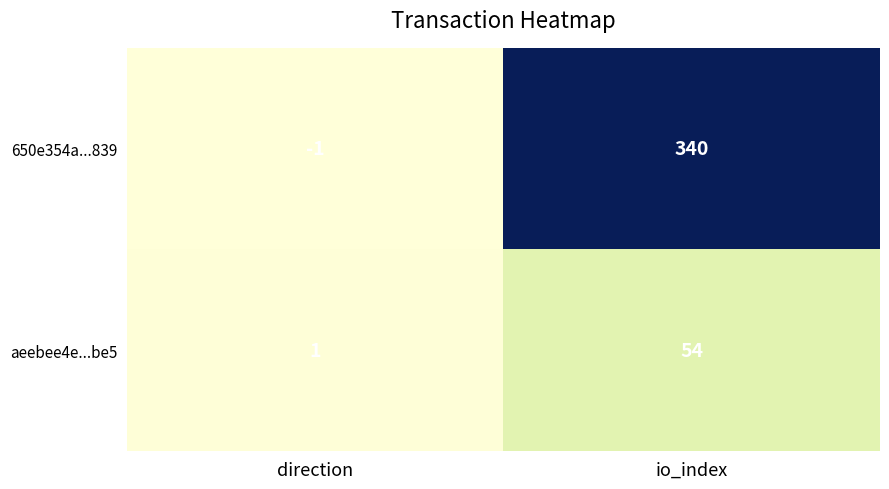

Where is aeebee4e...be5 nearest to the value 27?

direction